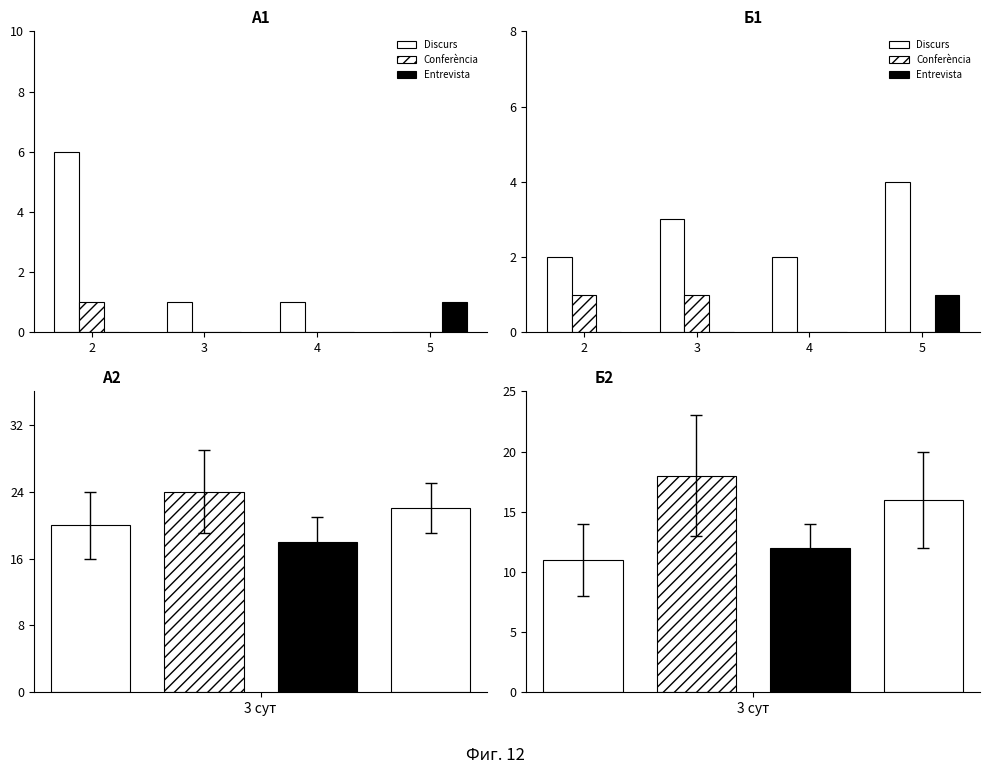

Count the number of categories in the chart.

4